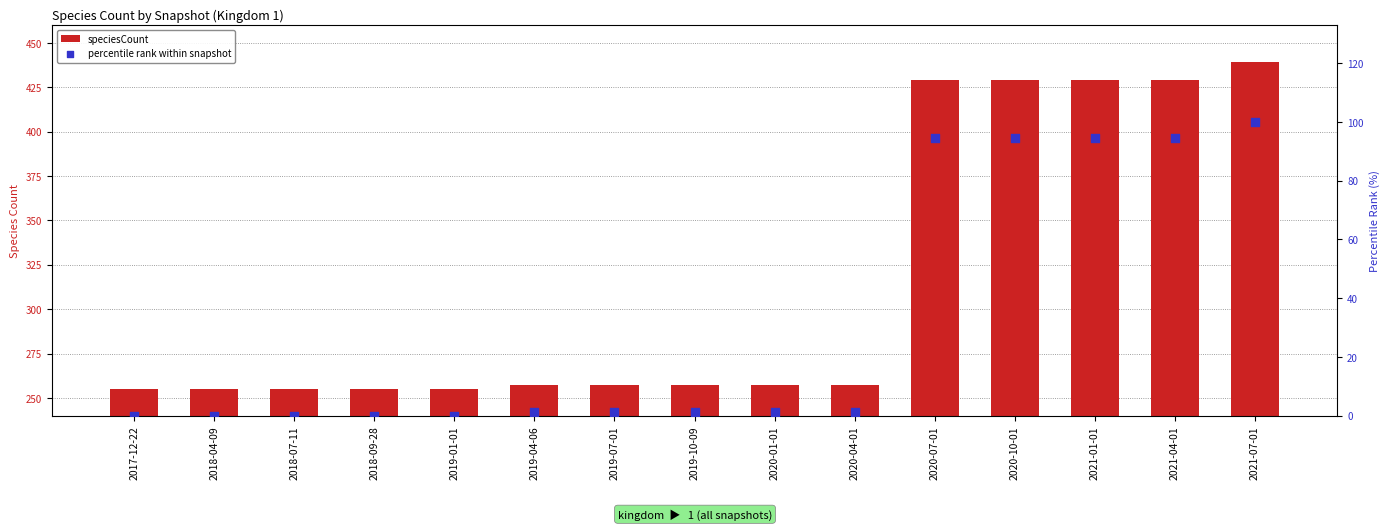

Which series has the widest spread of Y values?

speciesCount